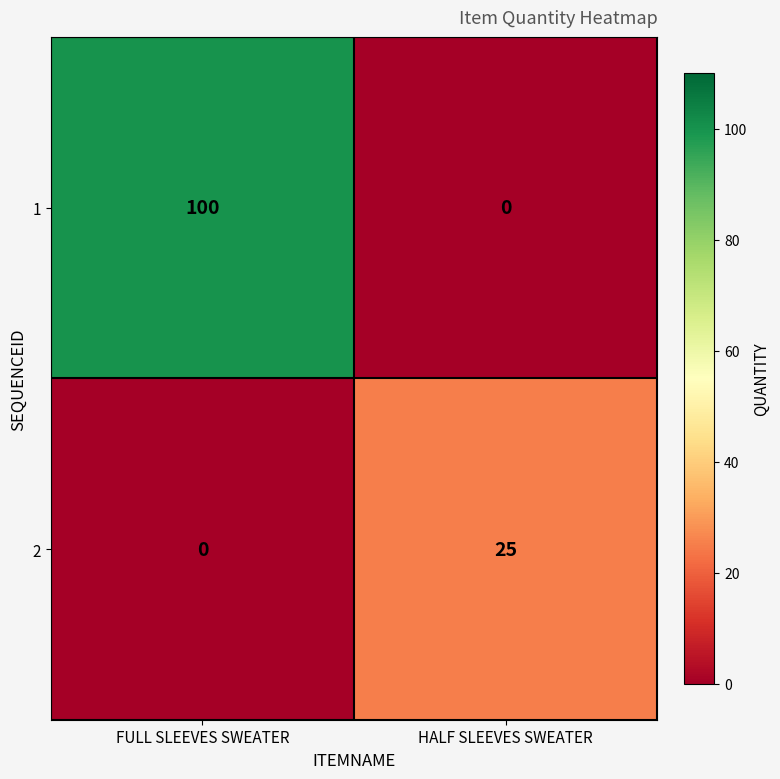

How many data points in 1 are less than 100?

1